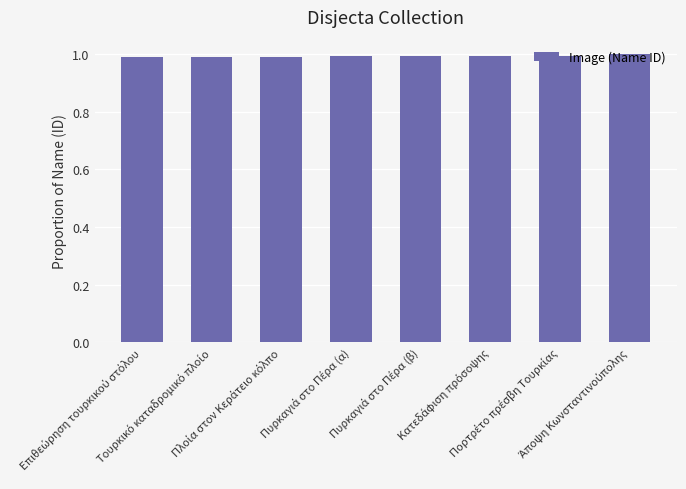

What is the value of the 2nd bar from the left?

1.0